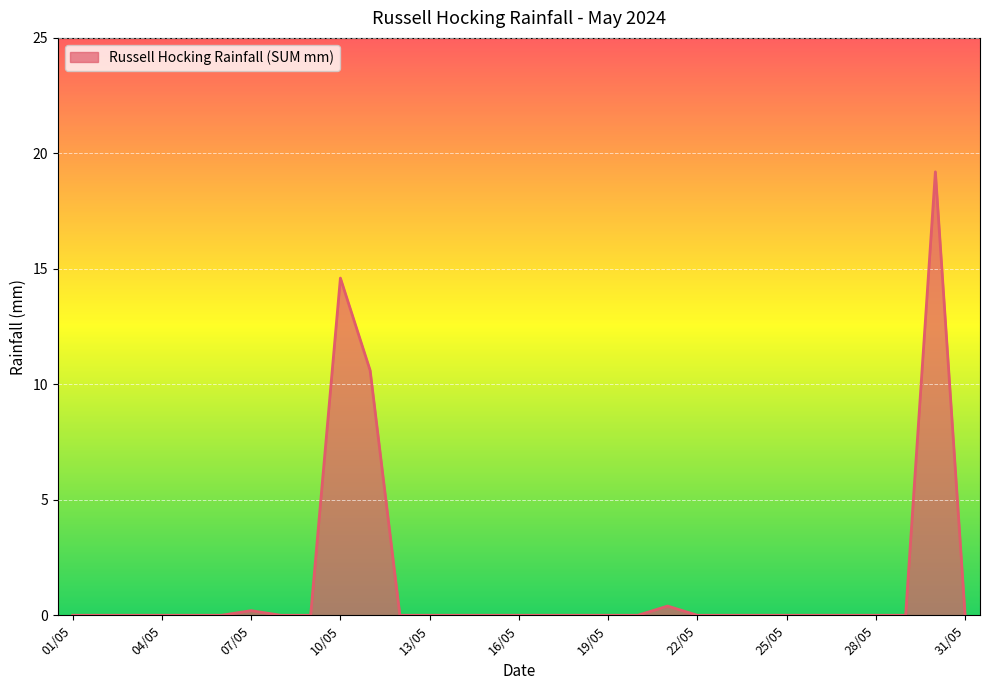

What is the maximum value shown in the chart?

19.2